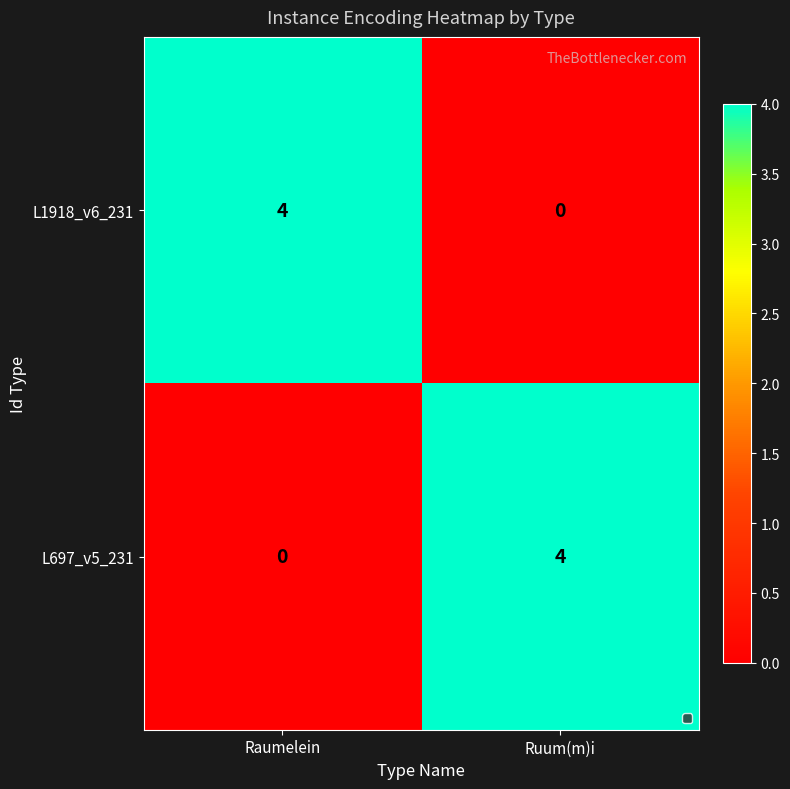

Is it true that L697_v5_231 equals 1 at Ruum(m)i?

False